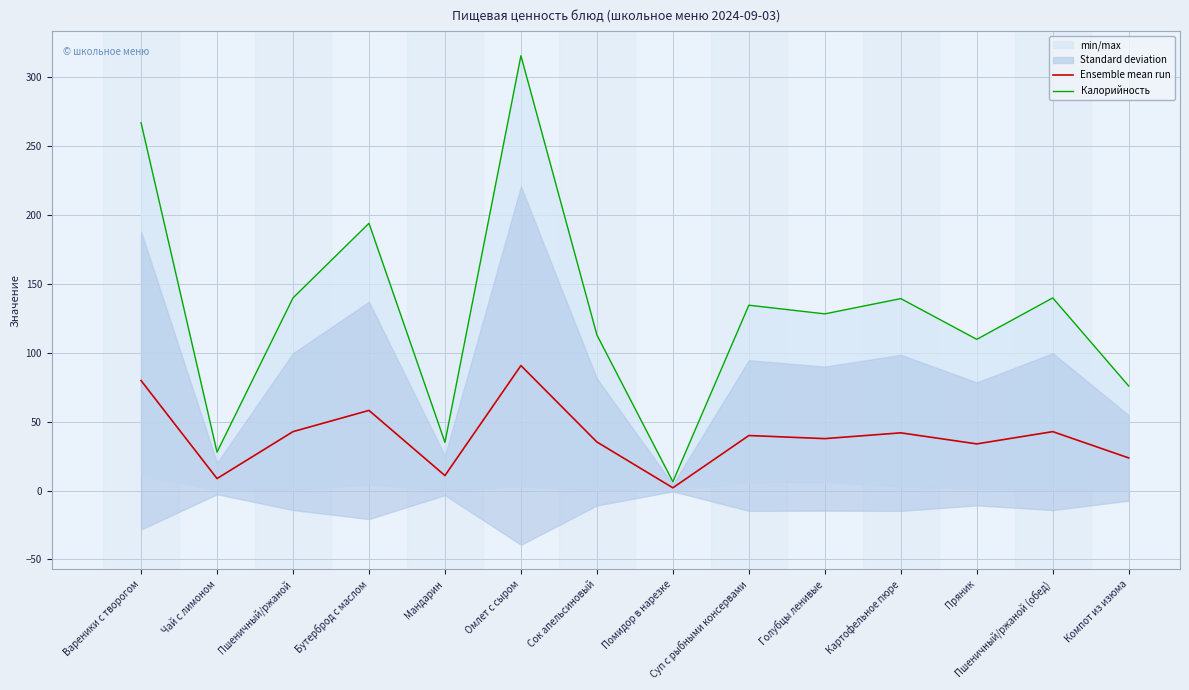

Which has a higher value, Картофельное пюре or Бутерброд с маслом?

Бутерброд с маслом